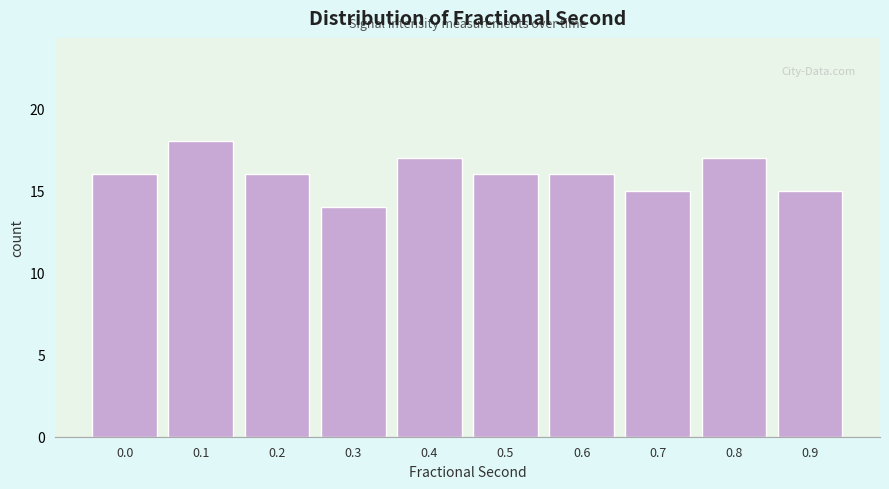

Reading right to left, what are all the values shown in this chart?

0.9=15	0.8=17	0.7=15	0.6=16	0.5=16	0.4=17	0.3=14	0.2=16	0.1=18	0.0=16